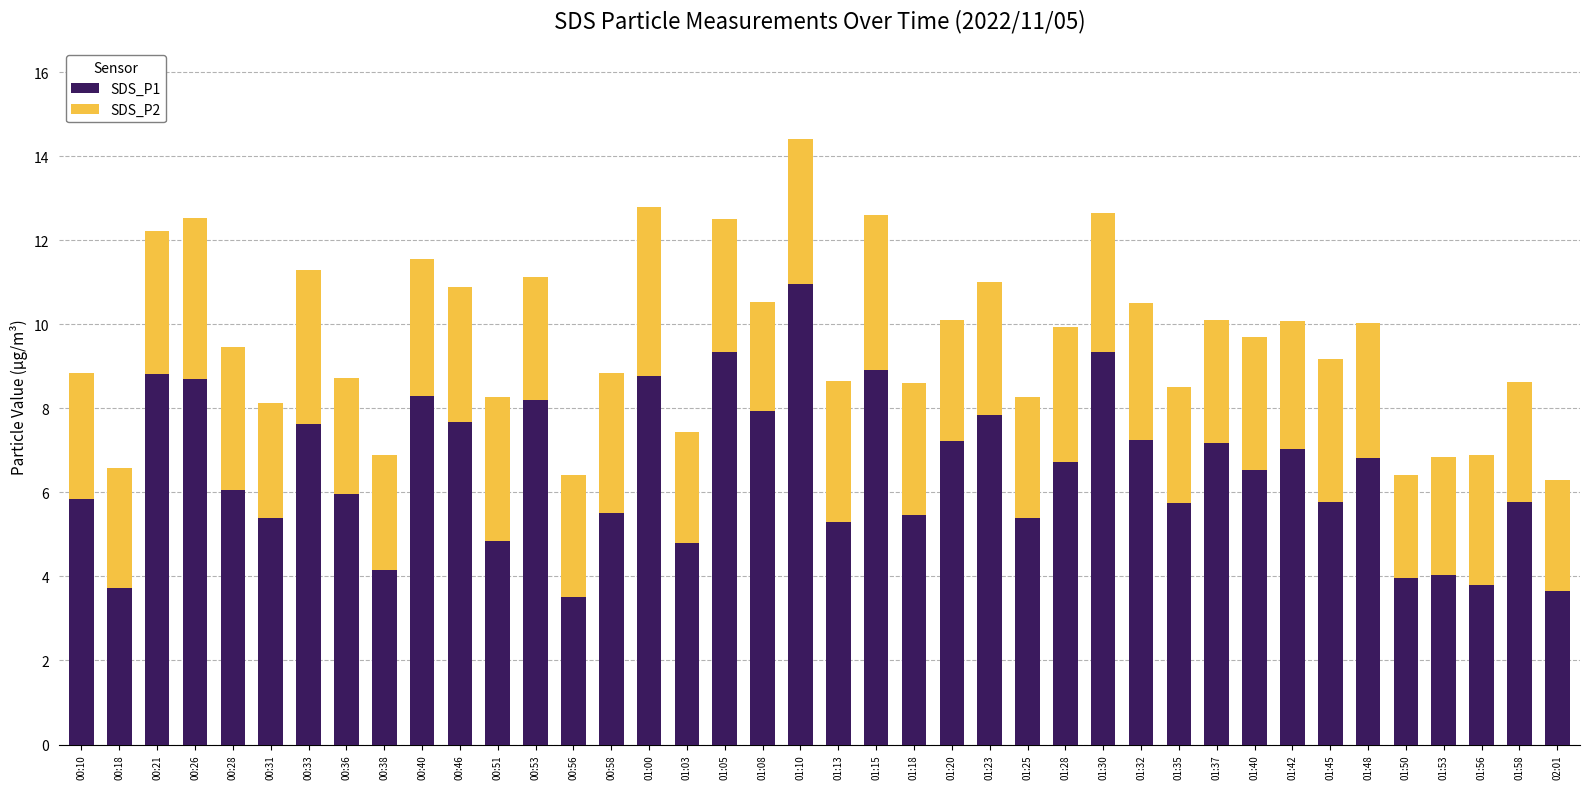

What is the sum of the SDS_P1 values at 00:33 and 01:15?

16.5